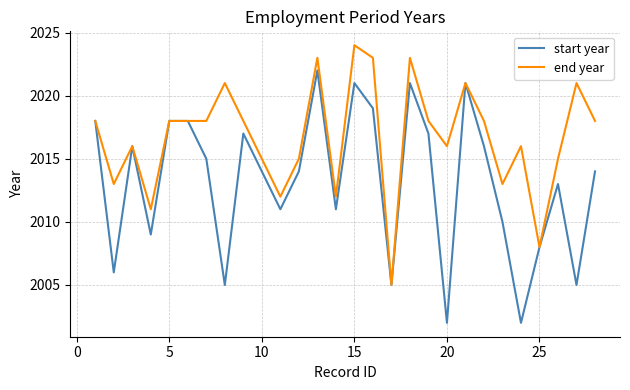

What is the minimum value for end year?

2005